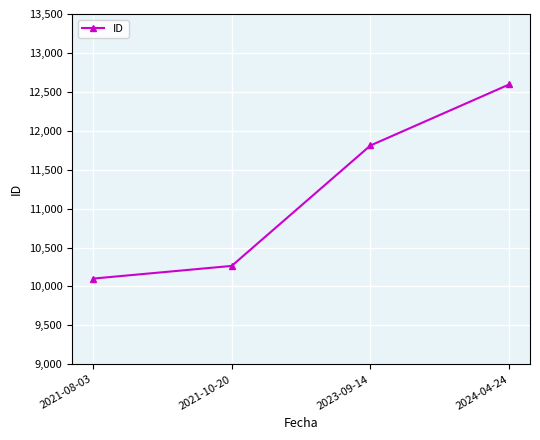

Reading left to right, what are all the values shown in this chart?

2021-08-03=10101	2021-10-20=10264	2023-09-14=11811	2024-04-24=12595